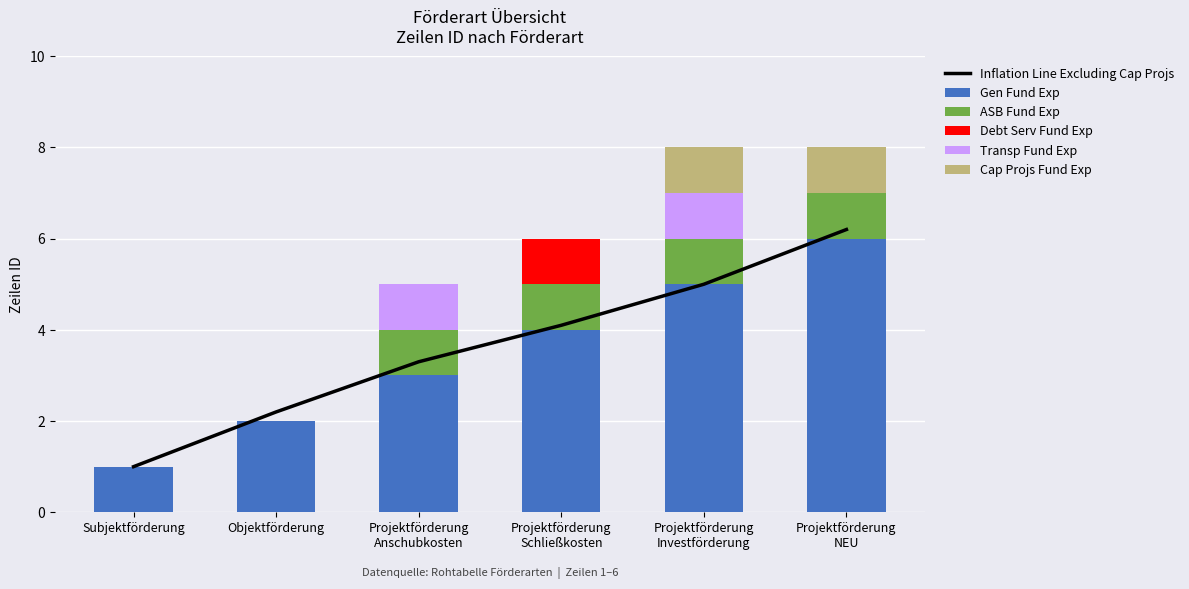

True or false: Inflation Line Excluding Cap Projs has a value of 0.6 at Objektförderung.

False